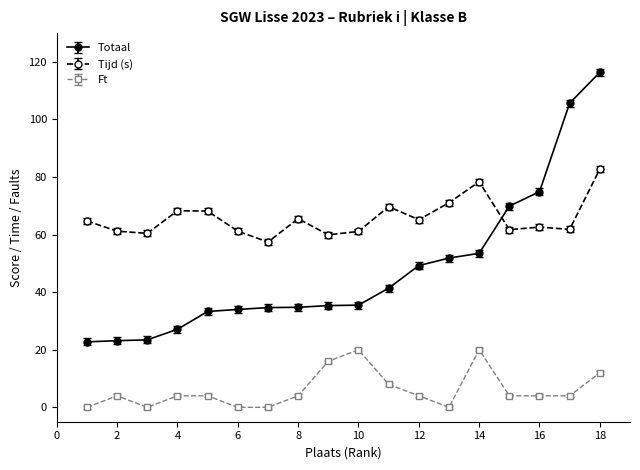

What is the average value of the Ft series?

6.0